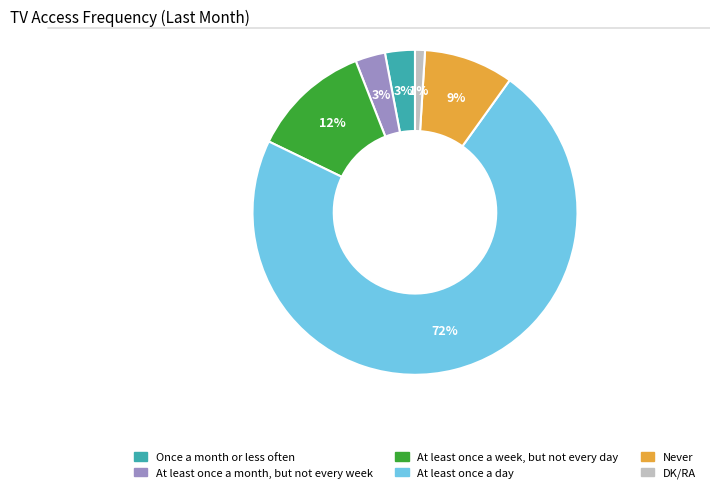

Which slice is the smallest?

DK/RA